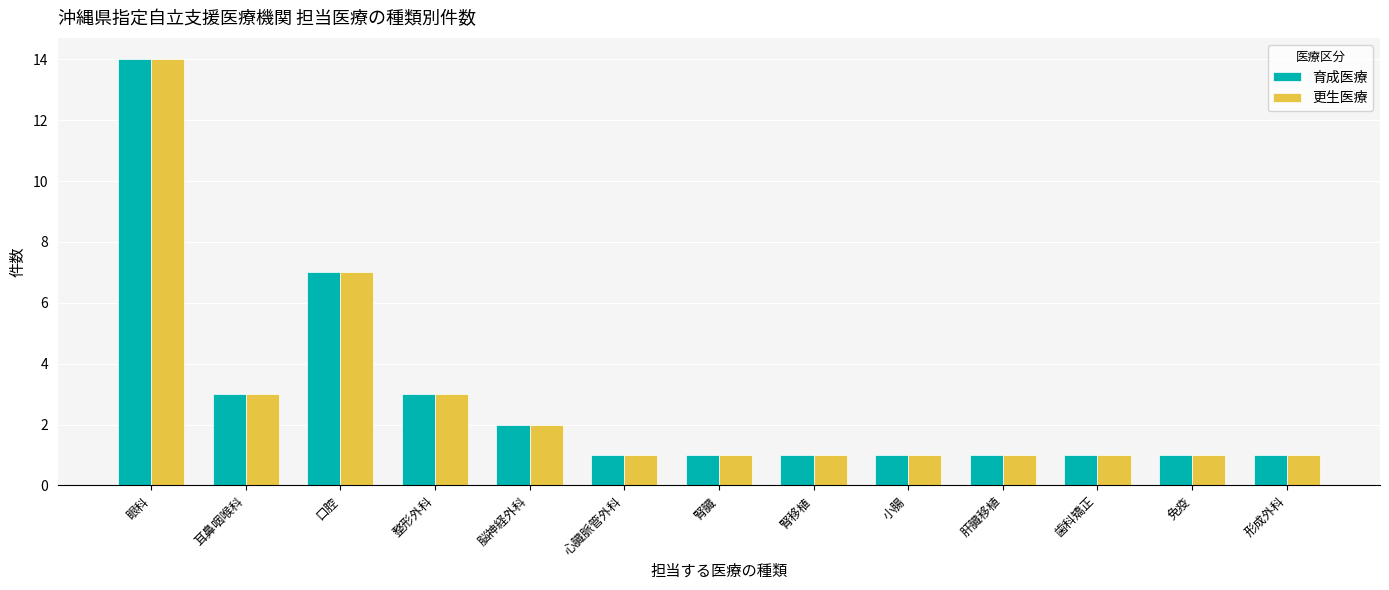

Which category has the highest value across all series?

眼科